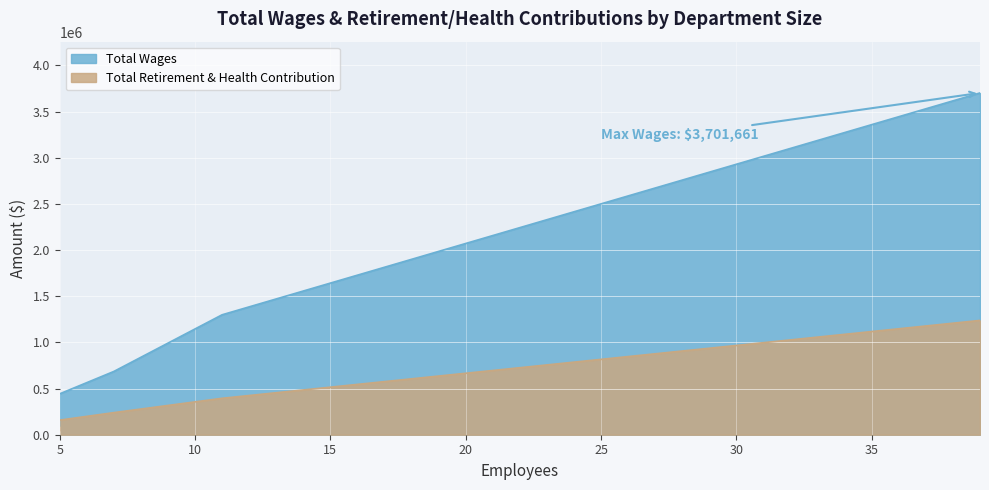

What is the difference between the second highest and second lowest values in the Total Retirement & Health Contribution series?

236337